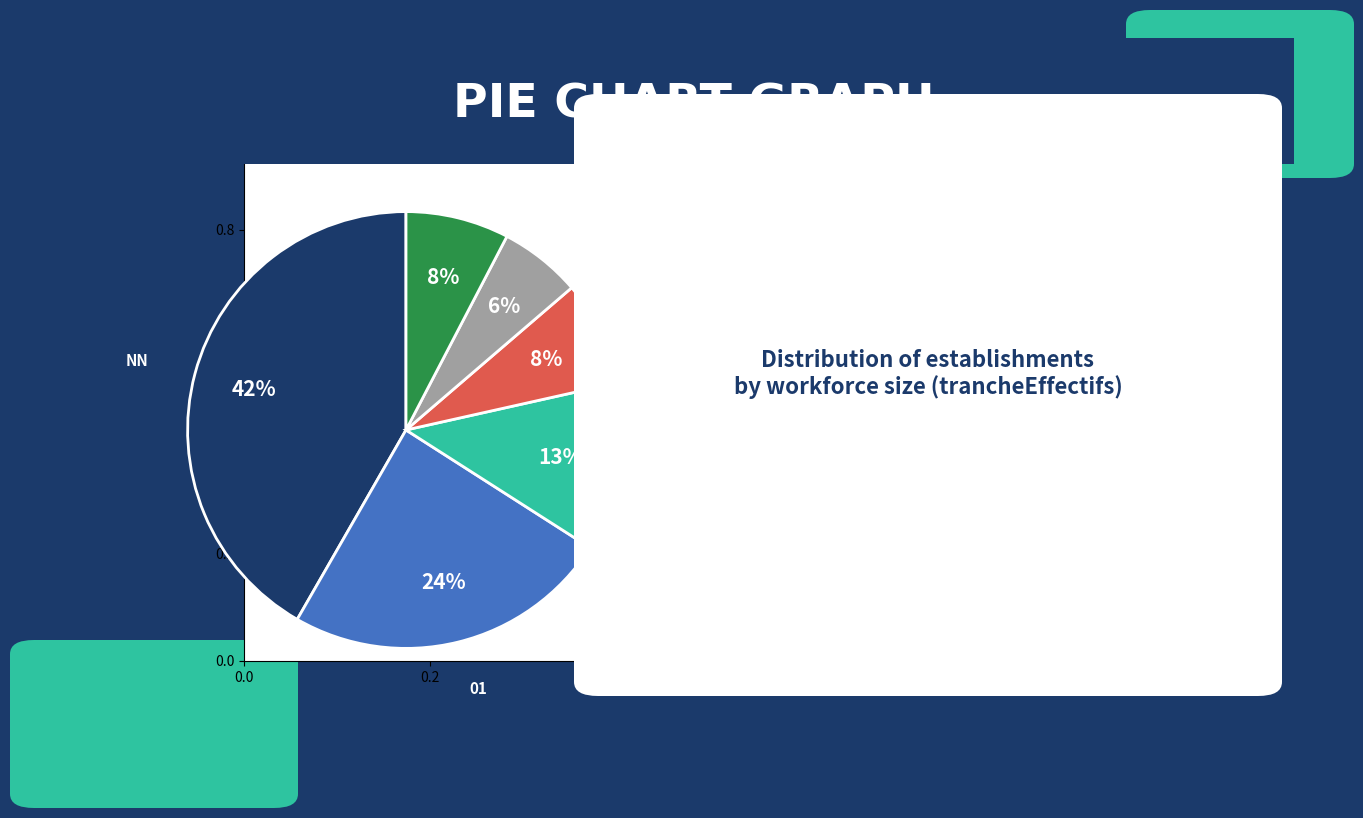

Between 03 and 01, which is larger?

01